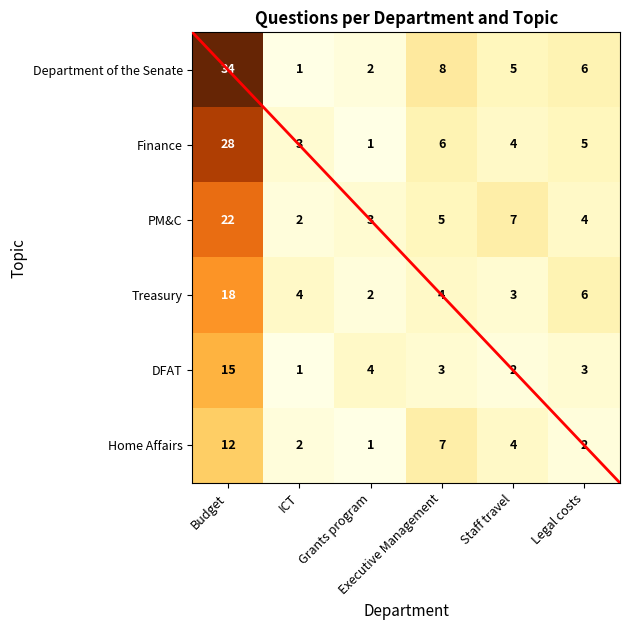

What is the total value across all series at ICT?

13